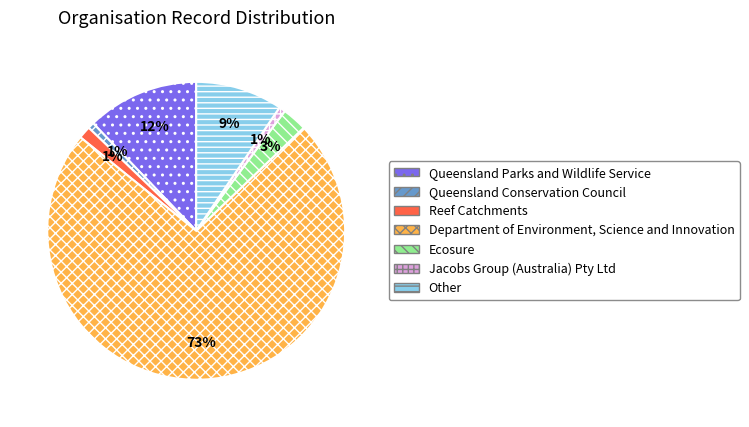

Is it true that Ecosure is 3% of the pie?

True